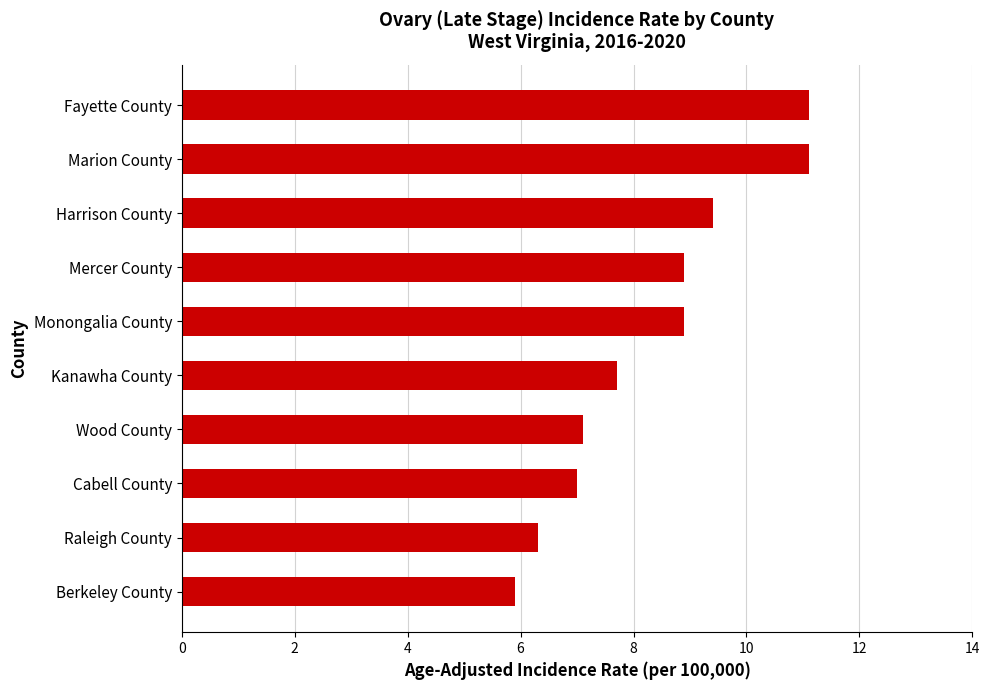

The chart shows a value of 11.1 at Fayette County. True or false?

True